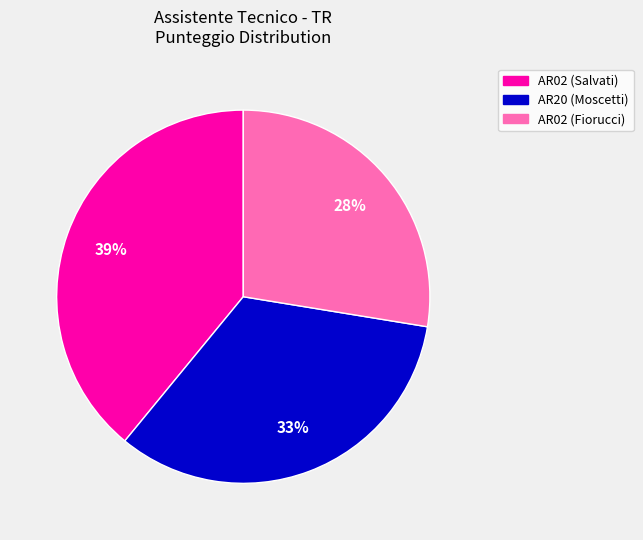

To the nearest percent, what is the average slice percentage?

33%